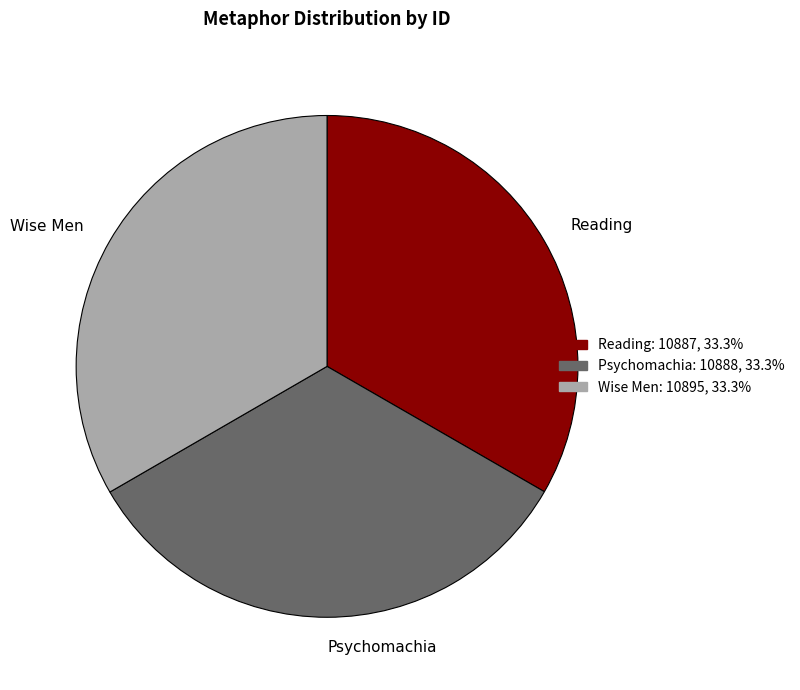

Is there a majority slice in this chart?

No